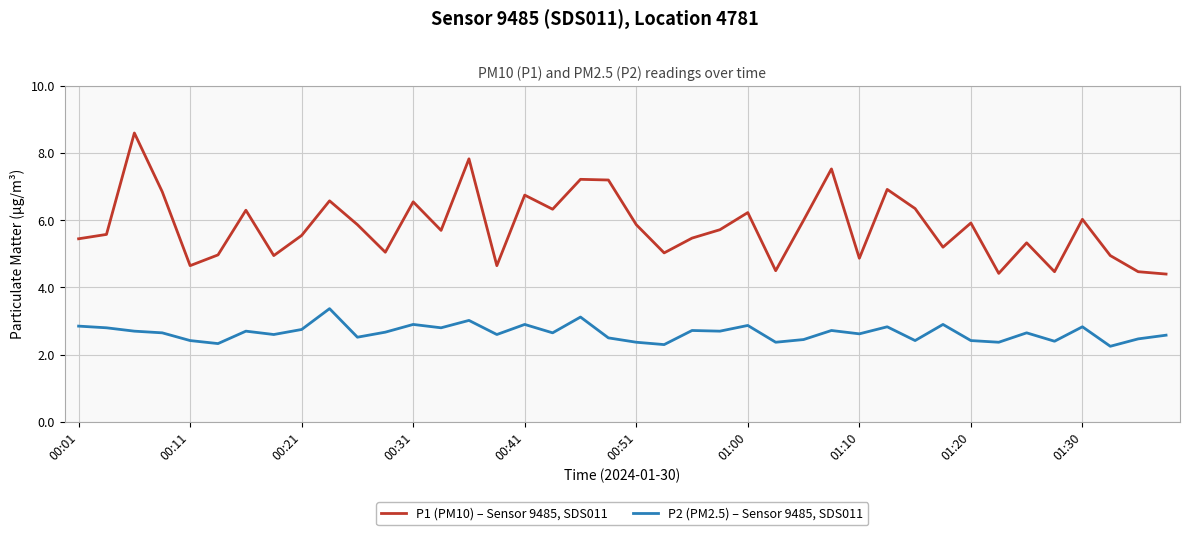

Which series has the largest total across all categories?

P1 (PM10) – Sensor 9485, SDS011